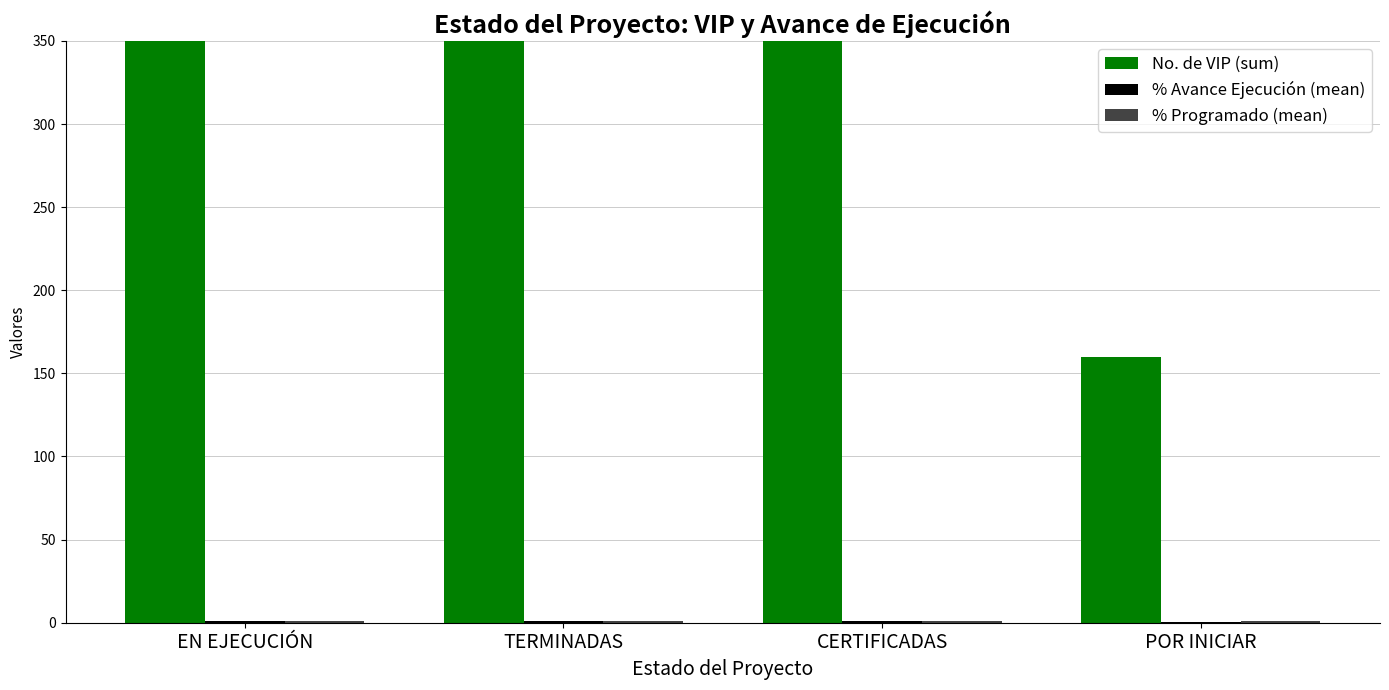

At how many categories does at least one series exceed 1446?

1